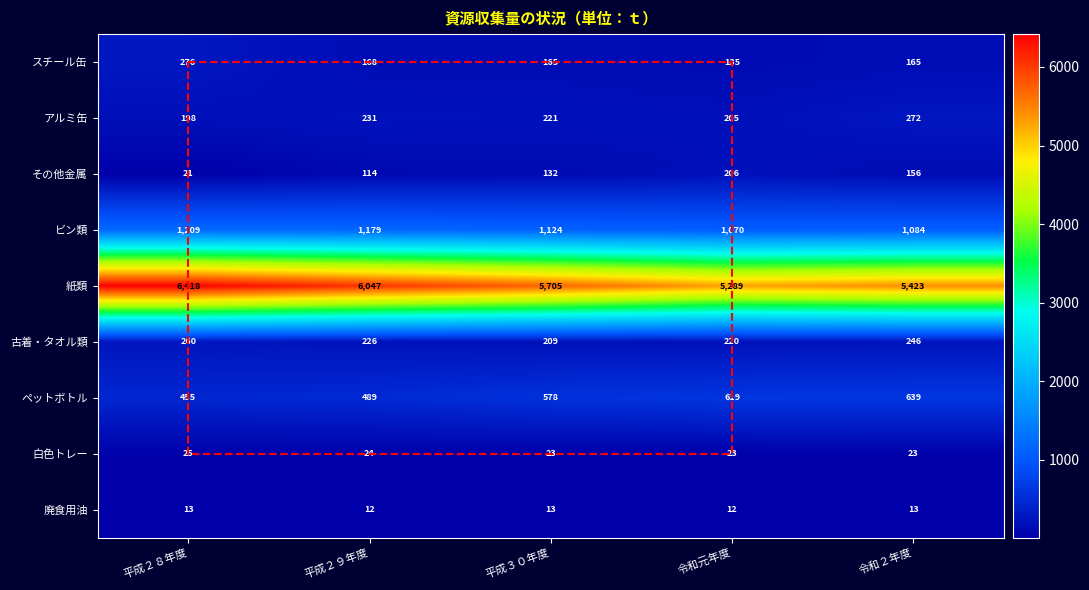

Which series has the largest total across all categories?

紙類